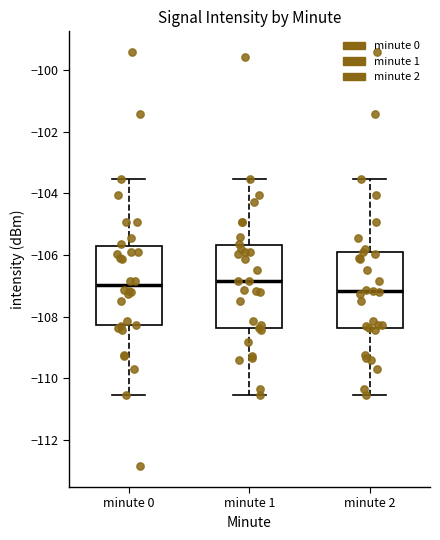

Reading left to right, transcribe this box plot: for each box, give where its median line is, the range the box spans, and where its two whiskers end, as read against the y-axis. The values are not printed on the chart, so give them approximately, as read against the axis.

minute 0: median -107.0, box -108.2 to -105.8, whiskers -110.6 to -103.6
minute 1: median -106.8, box -108.4 to -105.6, whiskers -110.6 to -103.6
minute 2: median -107.2, box -108.4 to -106.0, whiskers -110.6 to -103.6